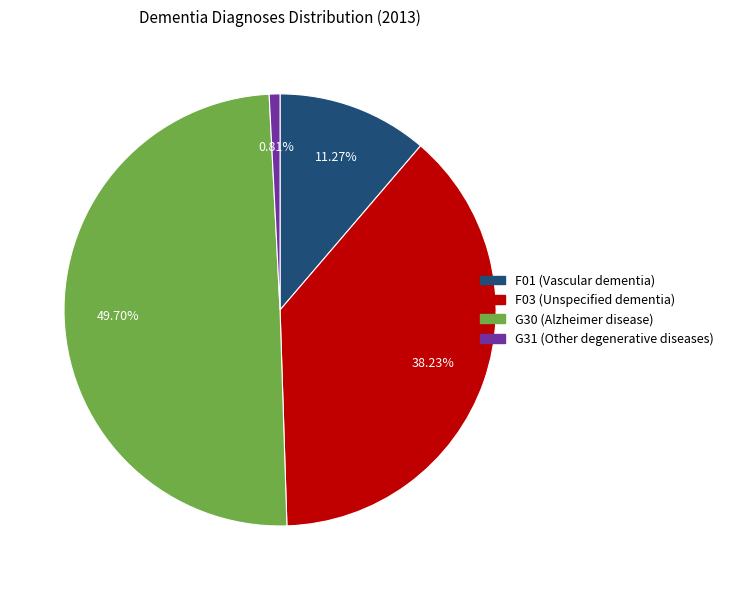

What is the total percentage of G31 (Other degenerative diseases) and F01 (Vascular dementia)?

12.1%